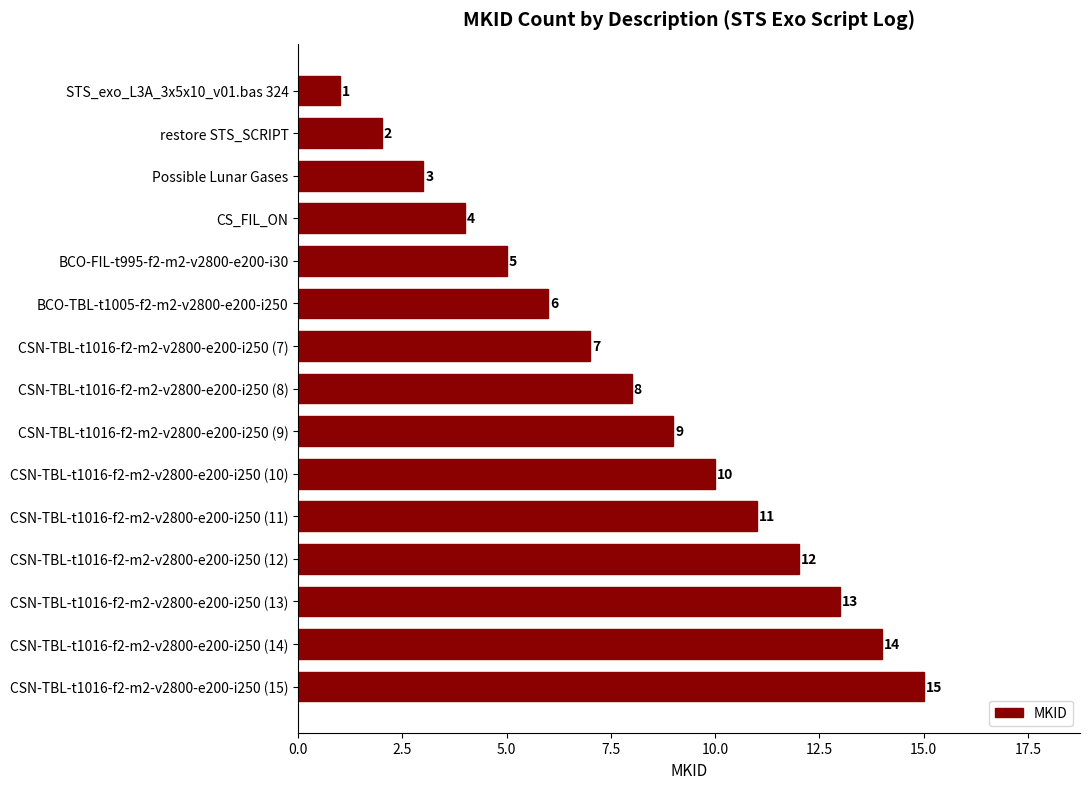

What is the approximate value at Possible Lunar Gases?

3